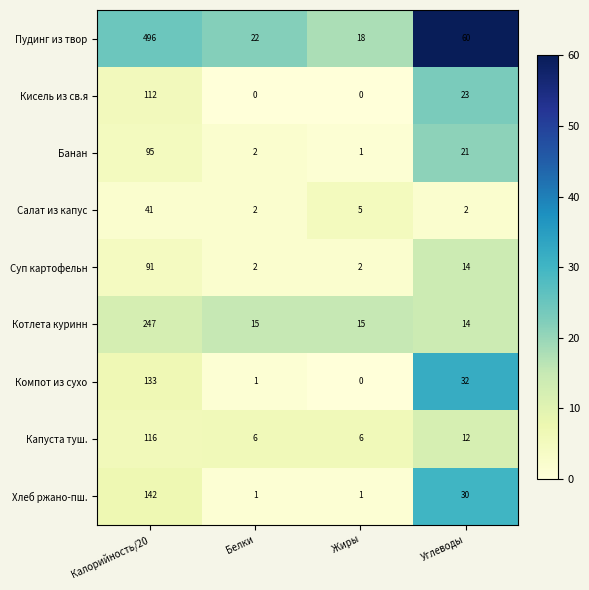

At how many categories does at least one series exceed 40?

2